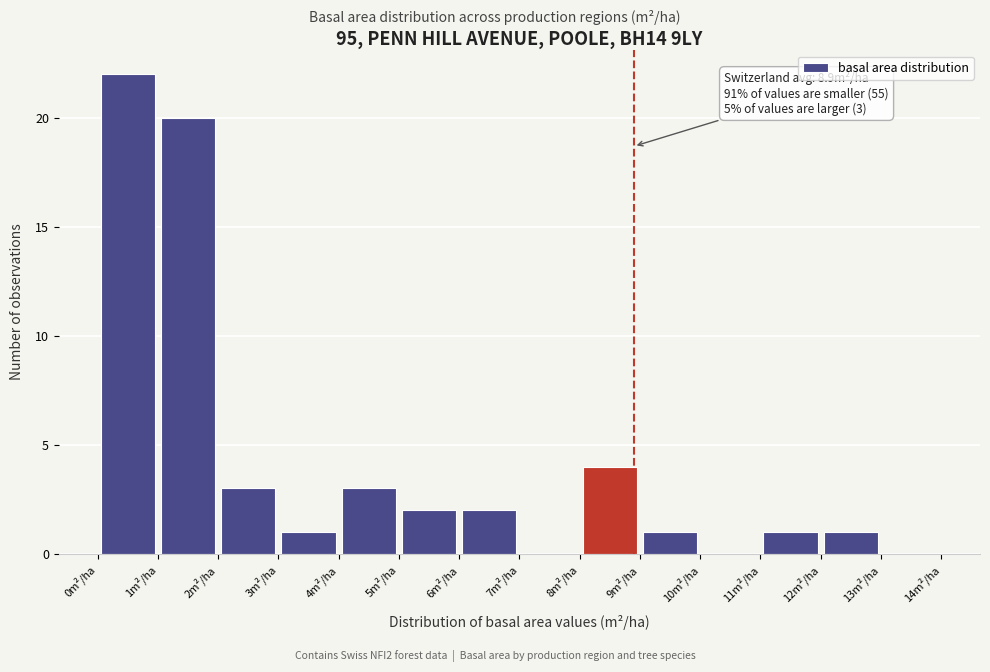

Which range on the x-axis has the tallest bar?

0 to 1